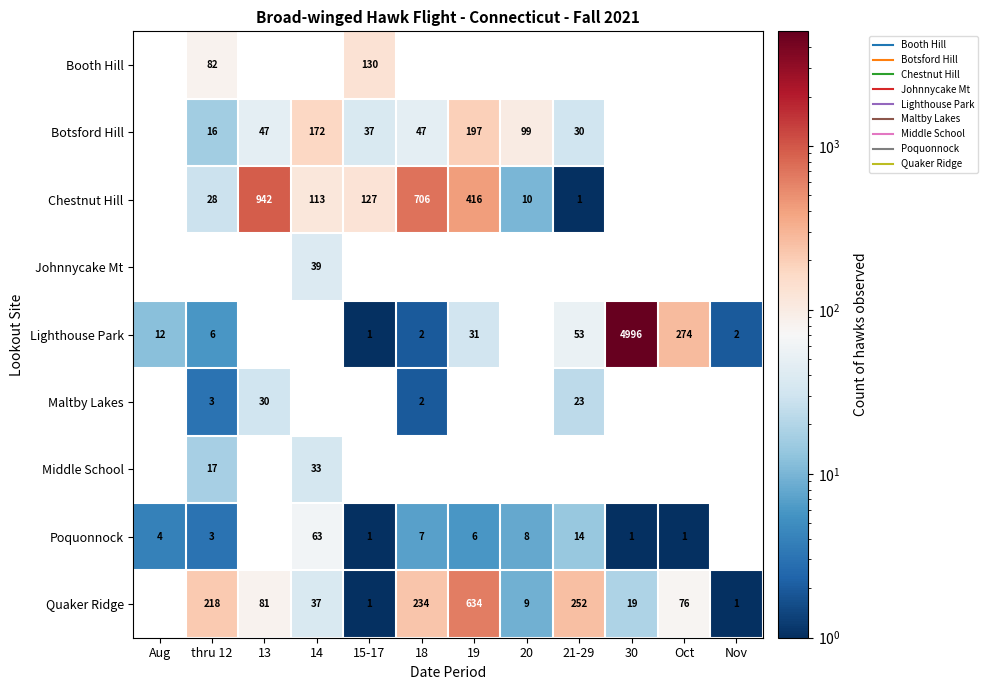

Is the value of Johnnycake Mt at 30 greater than the value of Botsford Hill at 14?

No